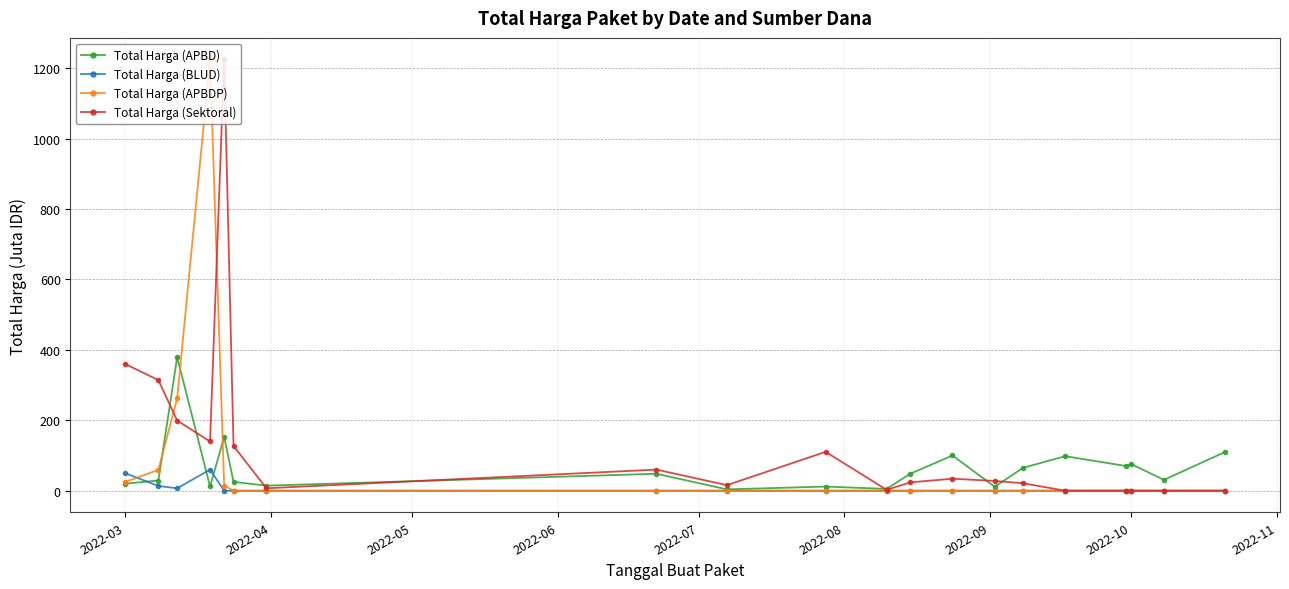

What is the highest value of the Total Harga (APBDP) series?

1224.7